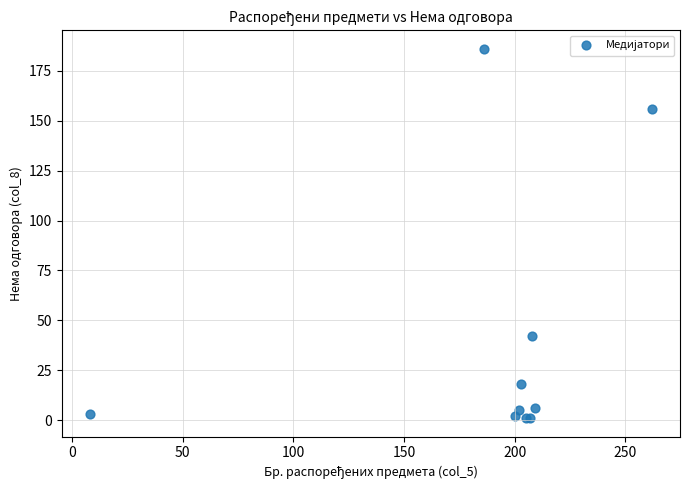

What Y value in the scatter plot is closest to 93?

42